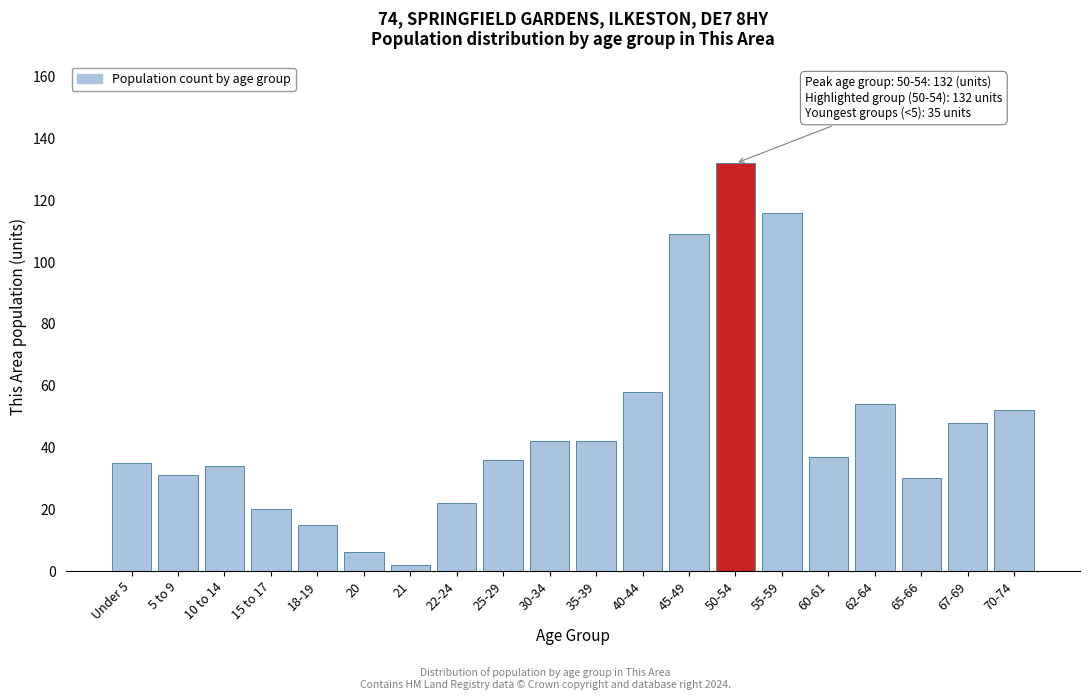

Reading left to right, transcribe all the data shown in this chart.

Under 5=35	5 to 9=31	10 to 14=34	15 to 17=20	18-19=15	20=6	21=2	22-24=22	25-29=36	30-34=42	35-39=42	40-44=58	45-49=109	50-54=132	55-59=116	60-61=37	62-64=54	65-66=30	67-69=48	70-74=52